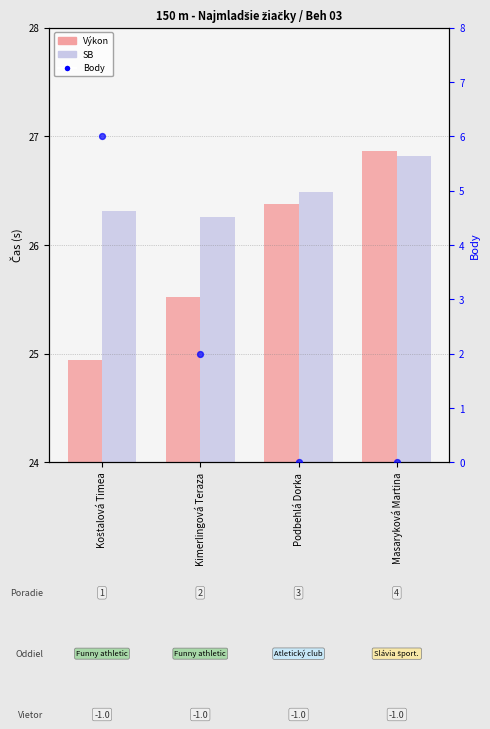

Which series has the widest spread of Y values?

Body